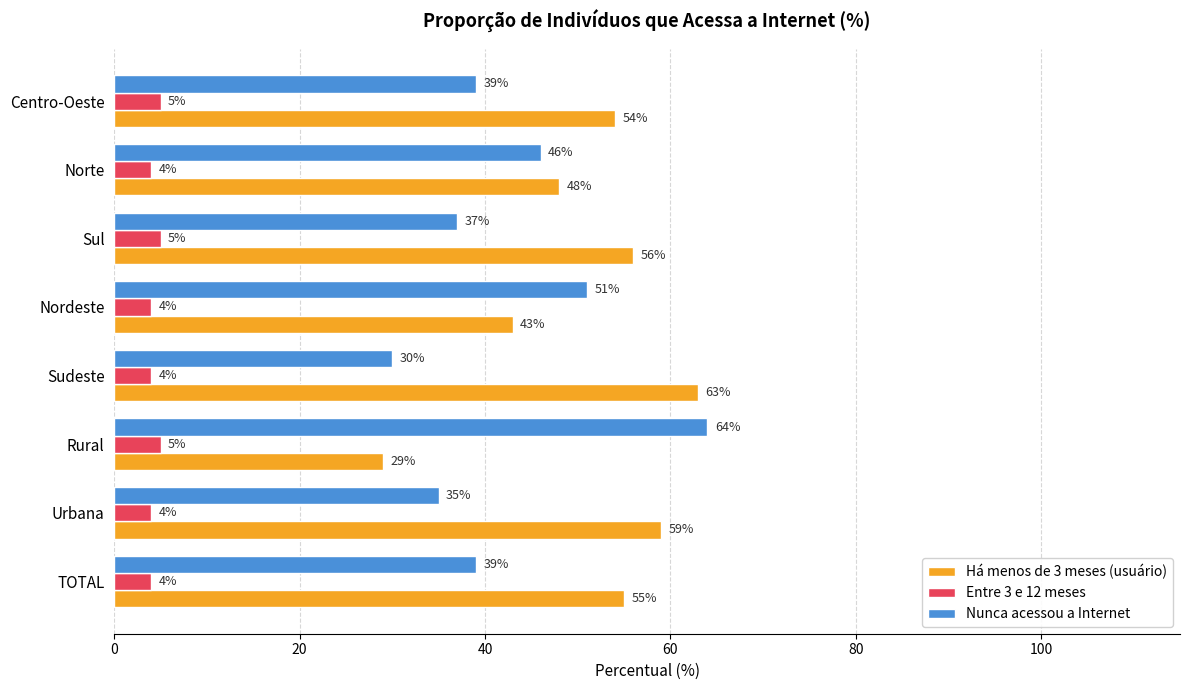

What is the difference between the highest and lowest values at Nordeste?

47